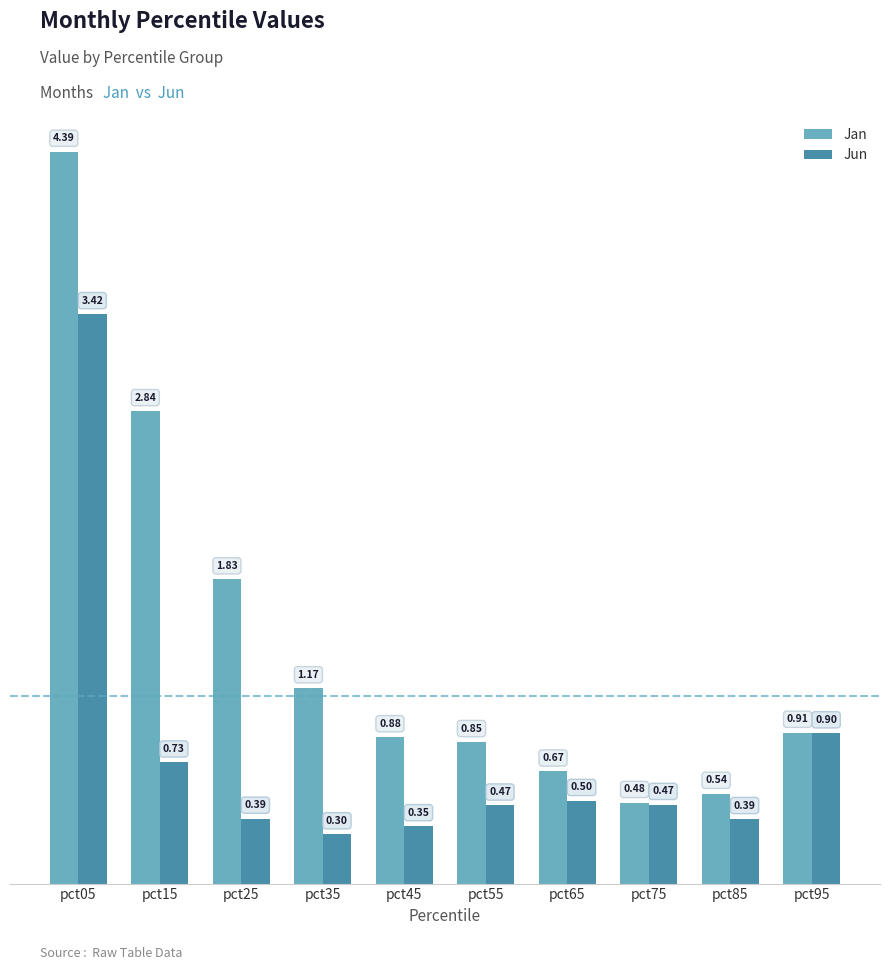

The value of Jun at pct35 is 0.3. True or false?

True